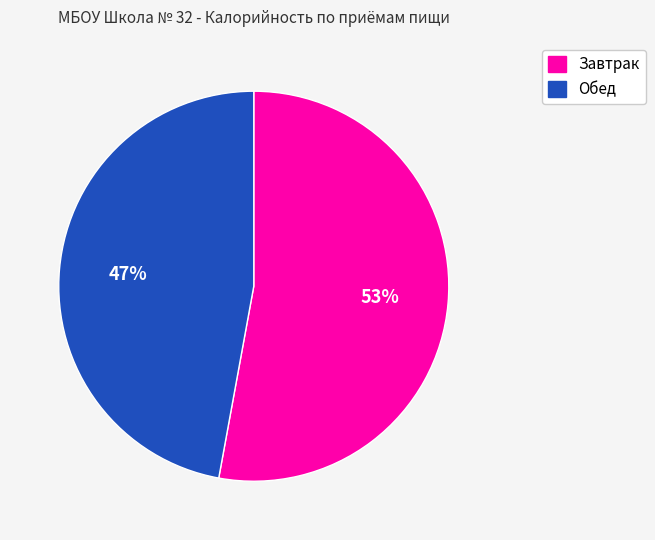

Does any single category account for the majority?

Yes